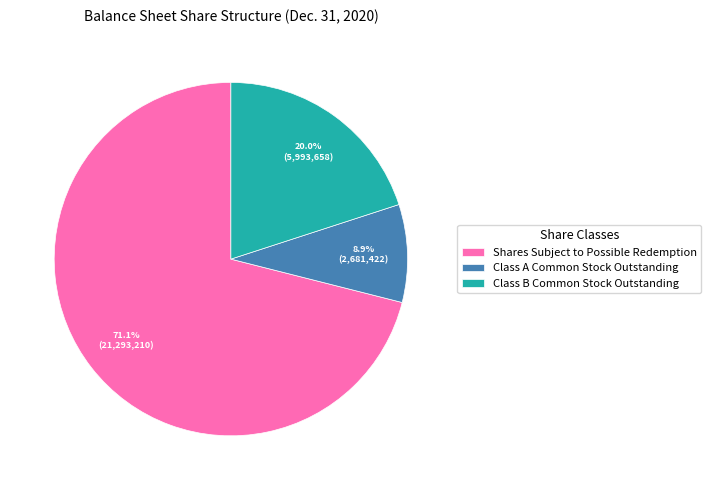

Combined, what portion of the pie is Shares Subject to Possible Redemption and Class A Common Stock Outstanding?

80.0%